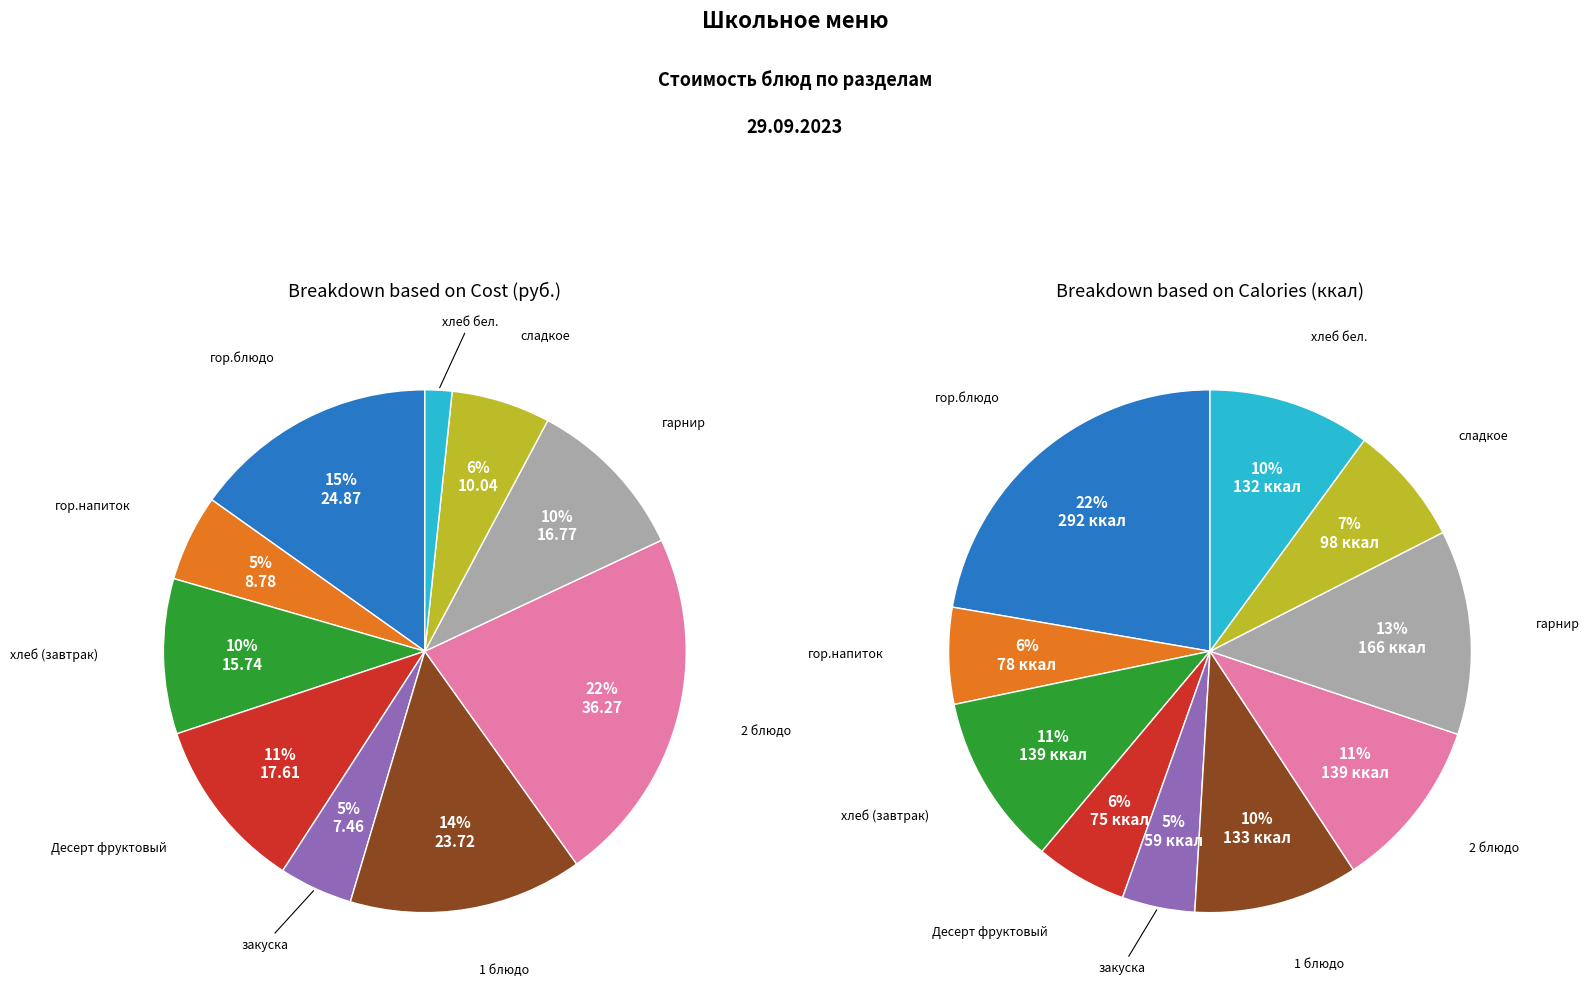

What is the largest slice in the pie chart?

2 блюдо